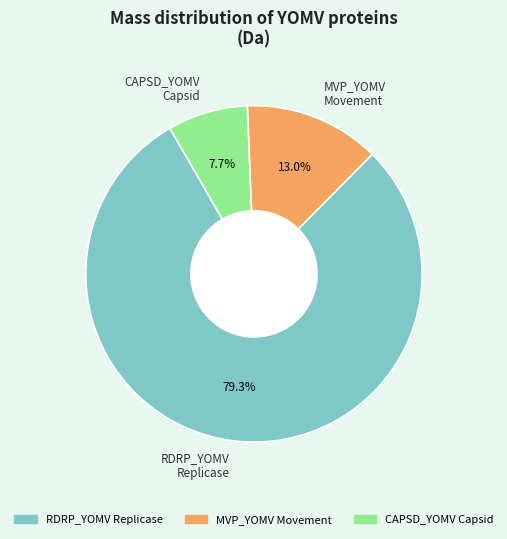

Which category has the smallest portion of the pie?

CAPSD_YOMV Capsid